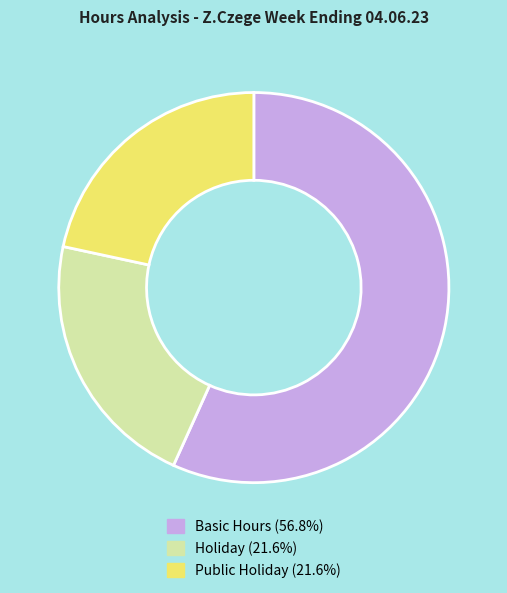

What is the ratio of the value at Public Holiday to the value at Basic Hours?

0.4